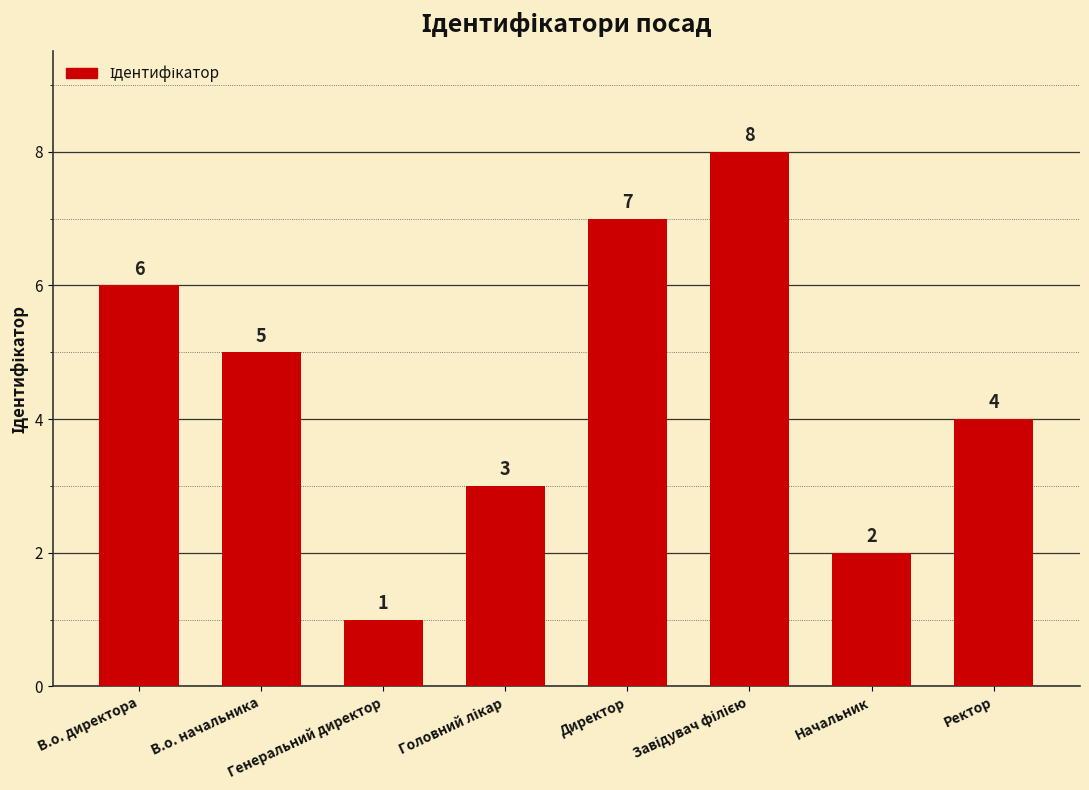

What is the value of the 4th bar from the left?

3